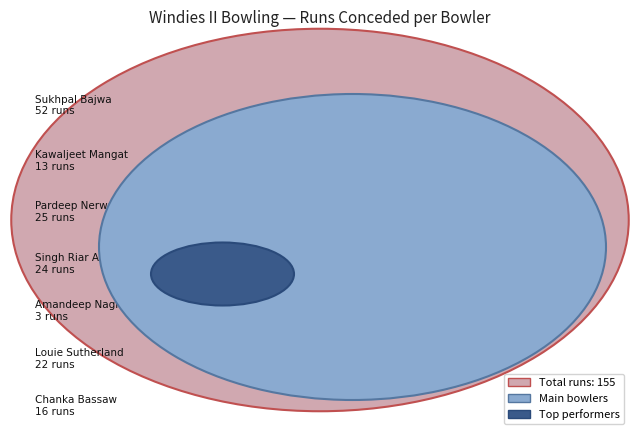

Is there a majority slice in this chart?

No